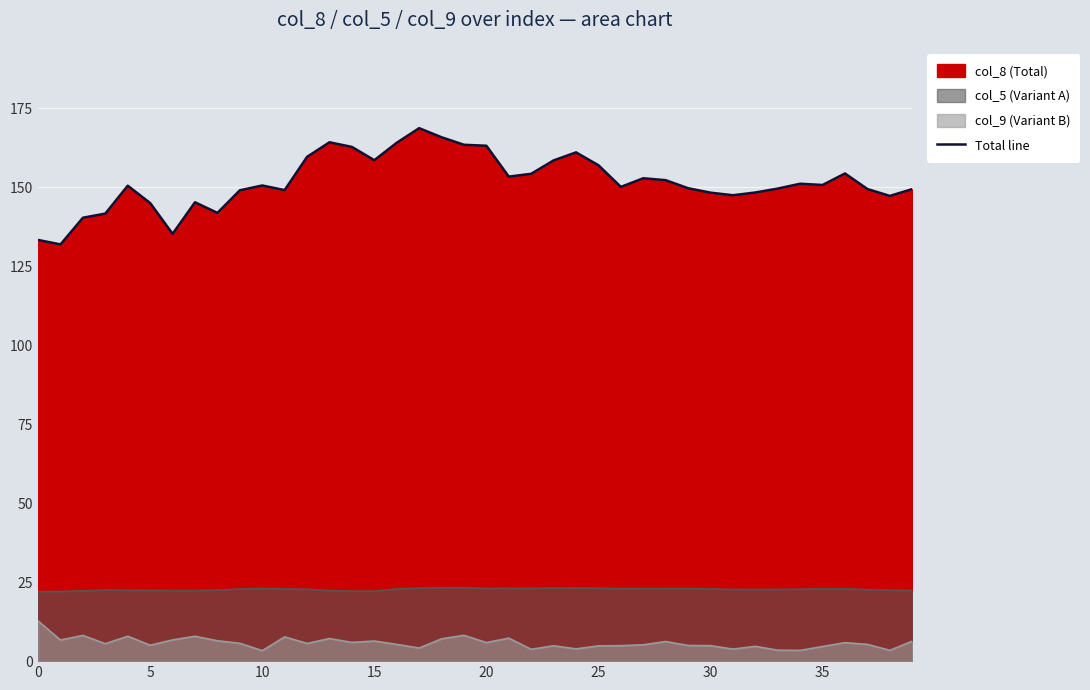

How many points are higher than both their immediate neighbors (excluding endpoints)?

9